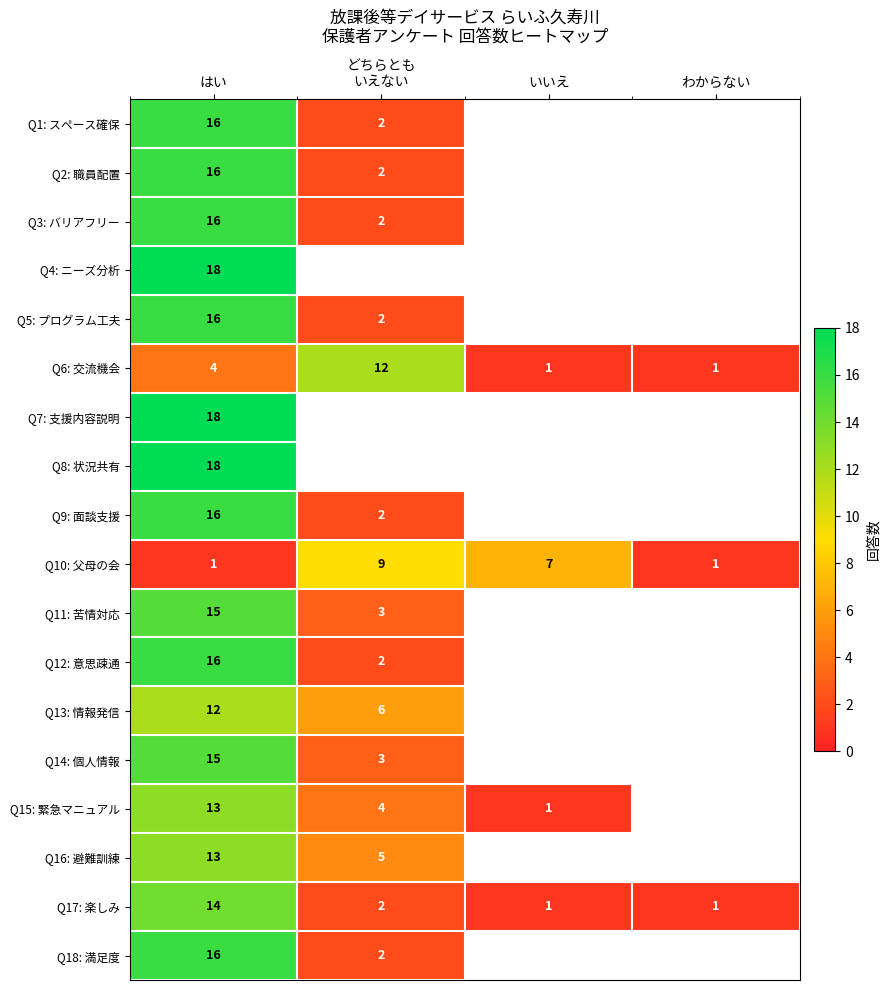

What is the difference between the highest and lowest values at どちらとも
いえない?

10.0